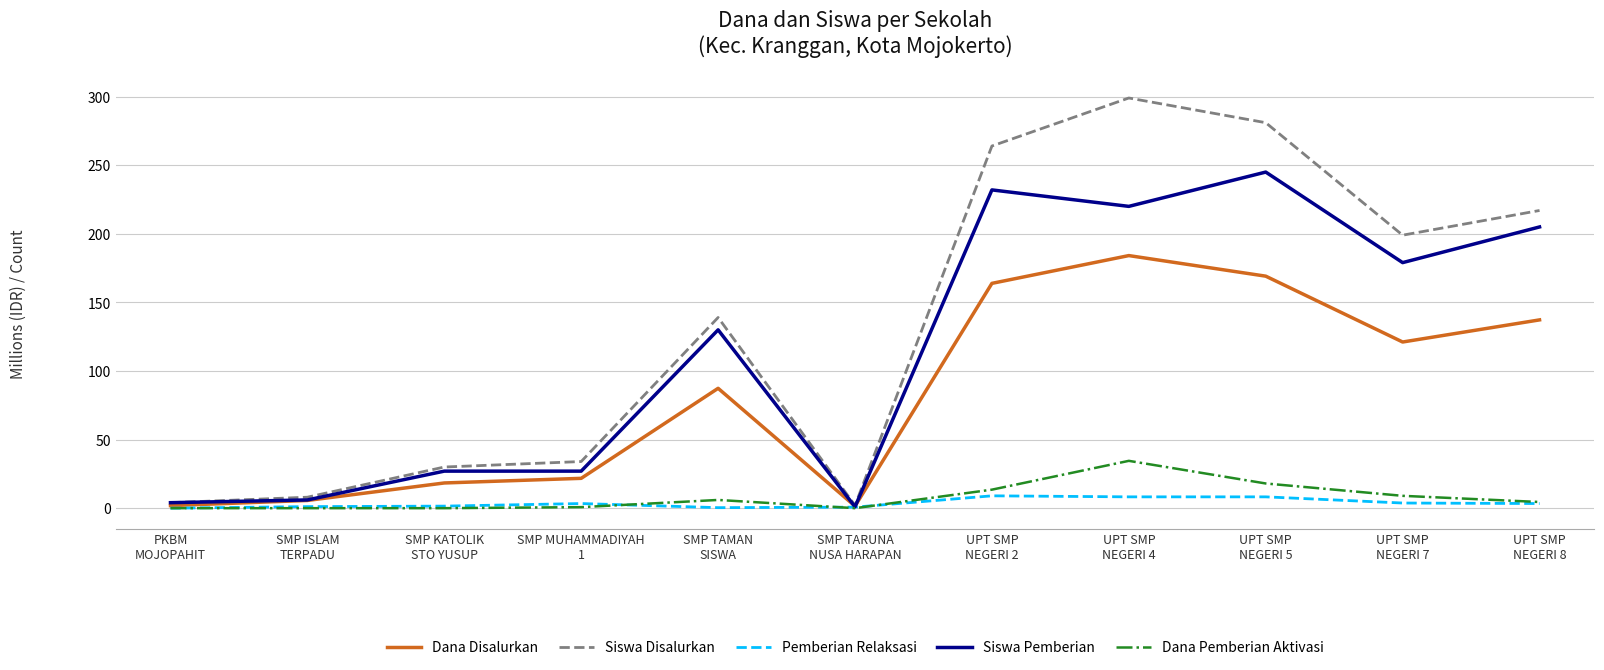

Count the number of categories in the chart.

11